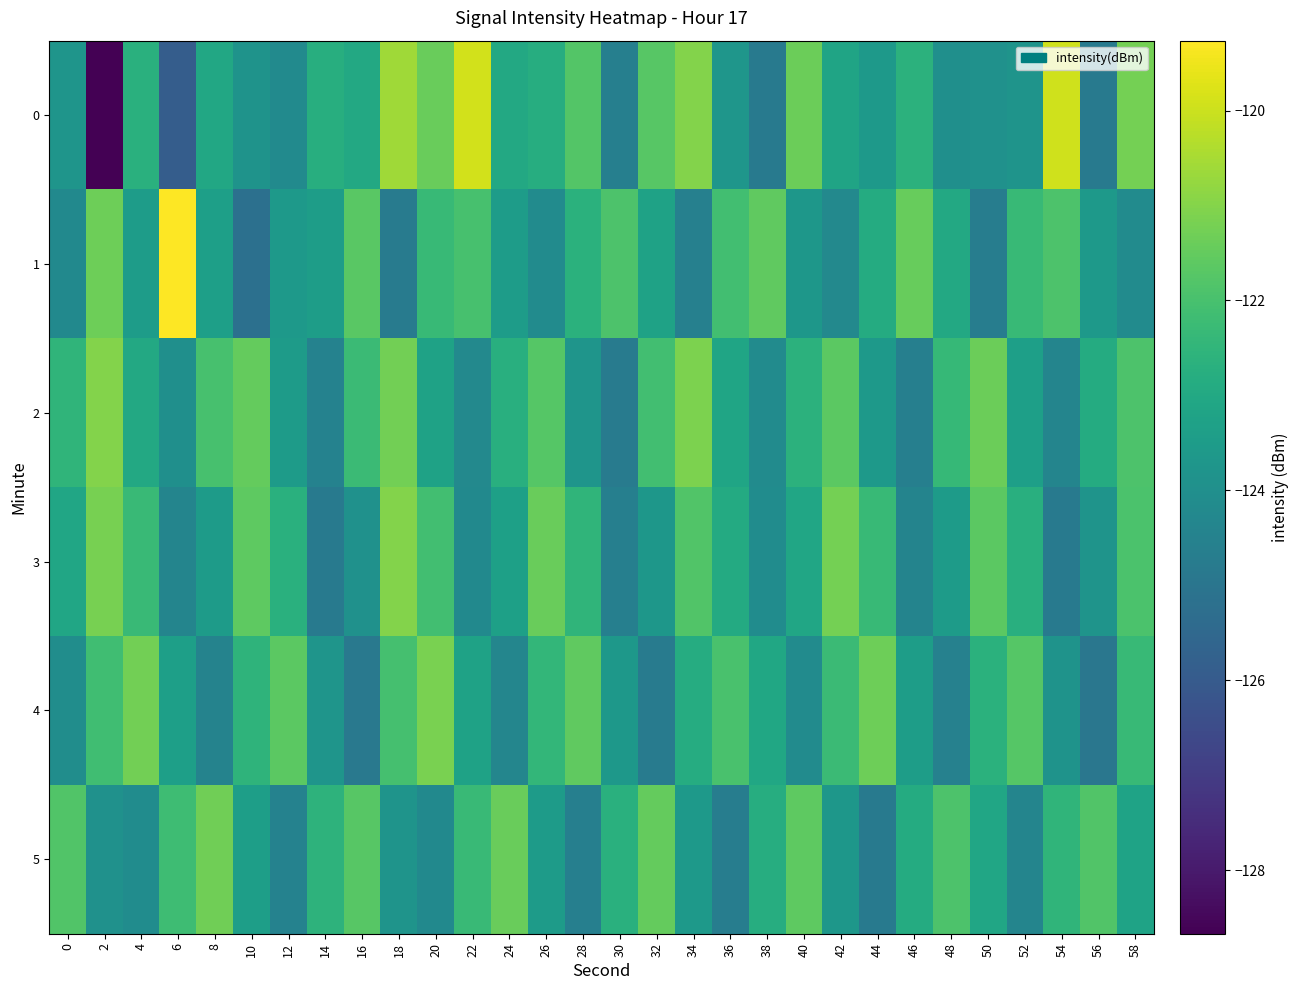

Between 10 and 8, which is larger?

8